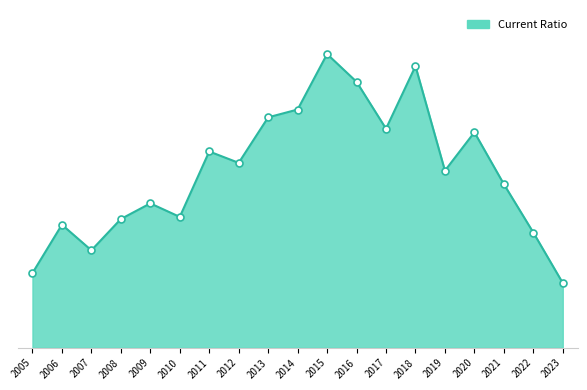

What is the change in value from 2006 to 2014?

+1.6